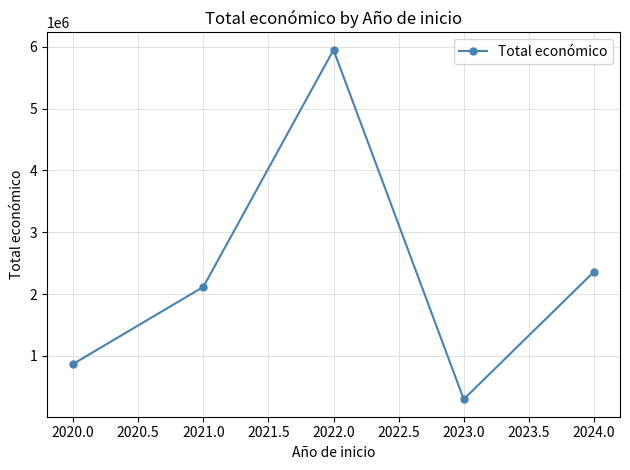

Does the chart display data point markers on the line(s)?

Yes